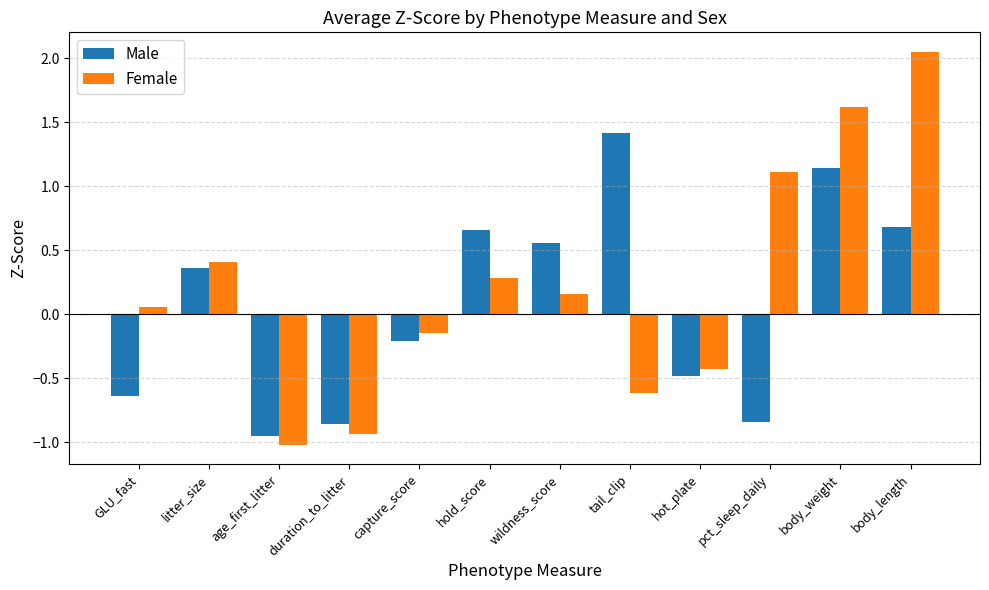

Rank the series at litter_size from highest to lowest value.

Female, Male